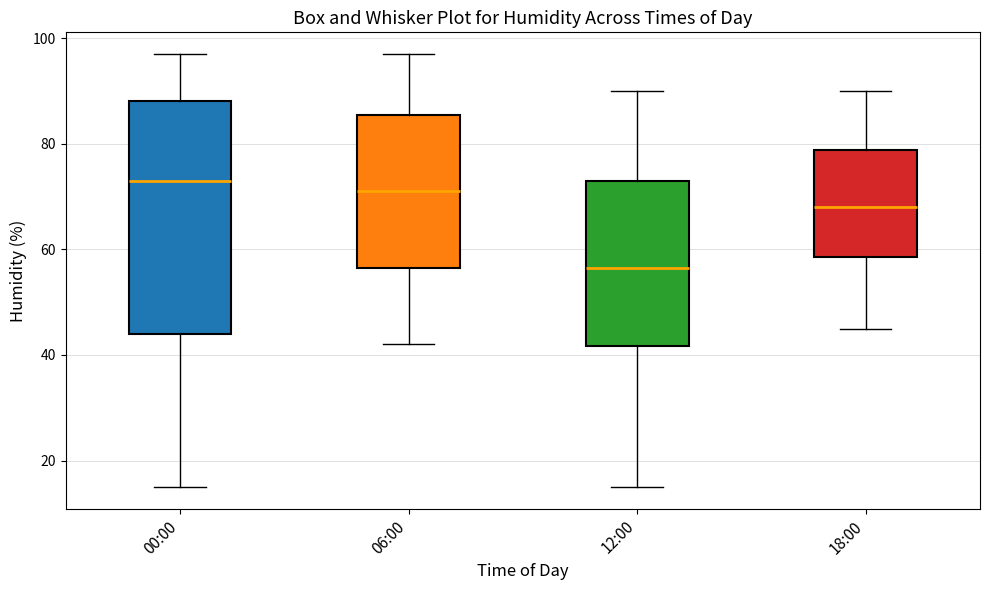

Where is the upper edge of the box for 00:00 on the y-axis? The values are not printed on the chart, so give them approximately, as read against the axis.

88